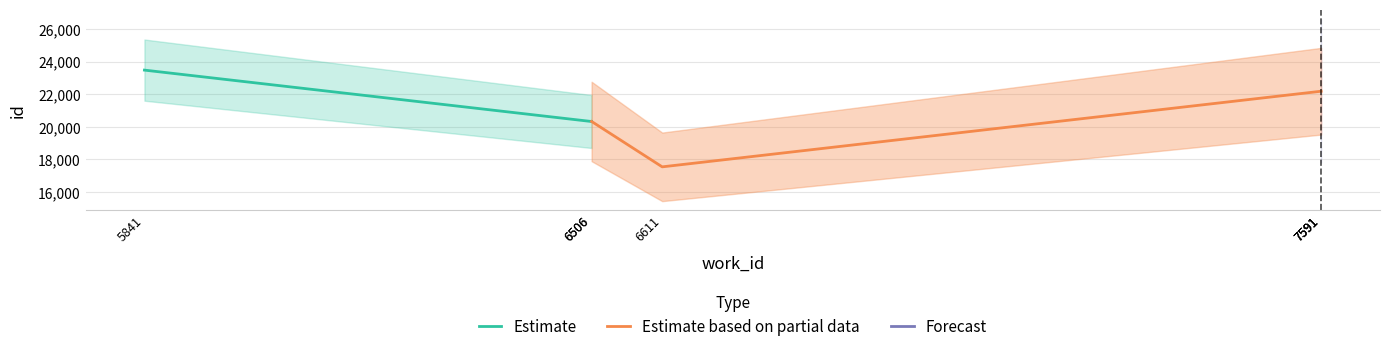

Which series has the widest spread of values?

Estimate based on partial data